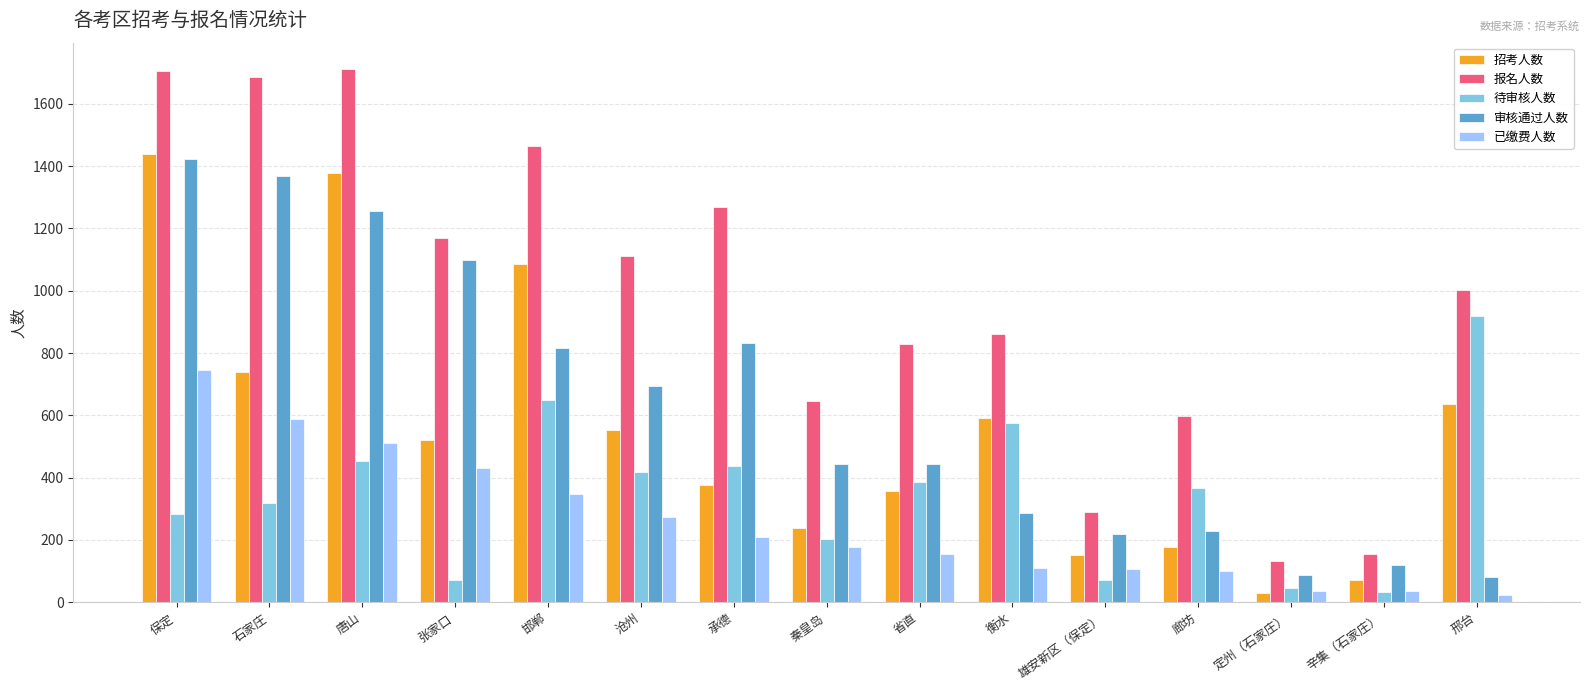

Is it true that 招考人数 equals 738 at 石家庄?

True